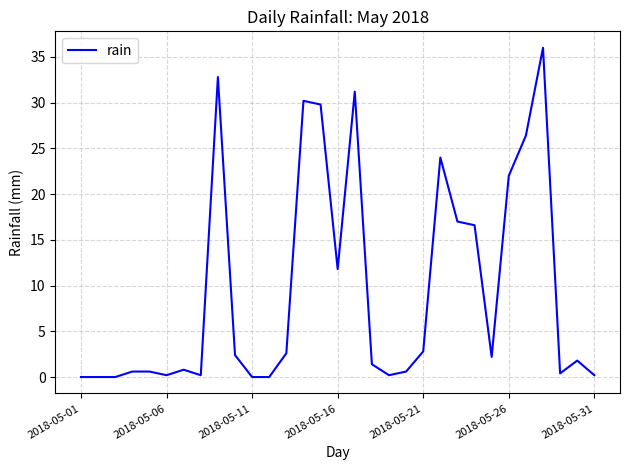

What is the difference between the maximum and minimum values?

36.0